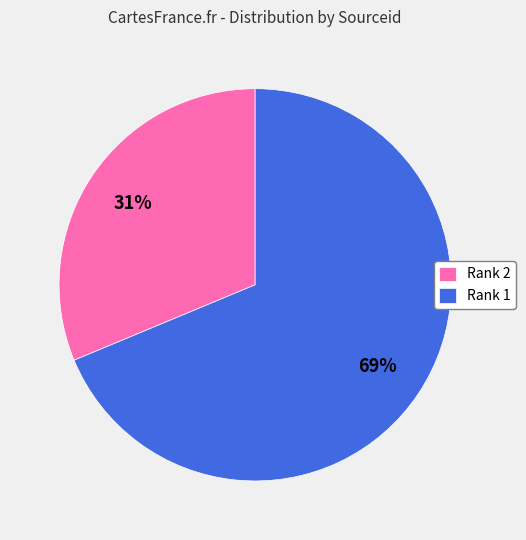

To the nearest percent, what is the average slice percentage?

50%